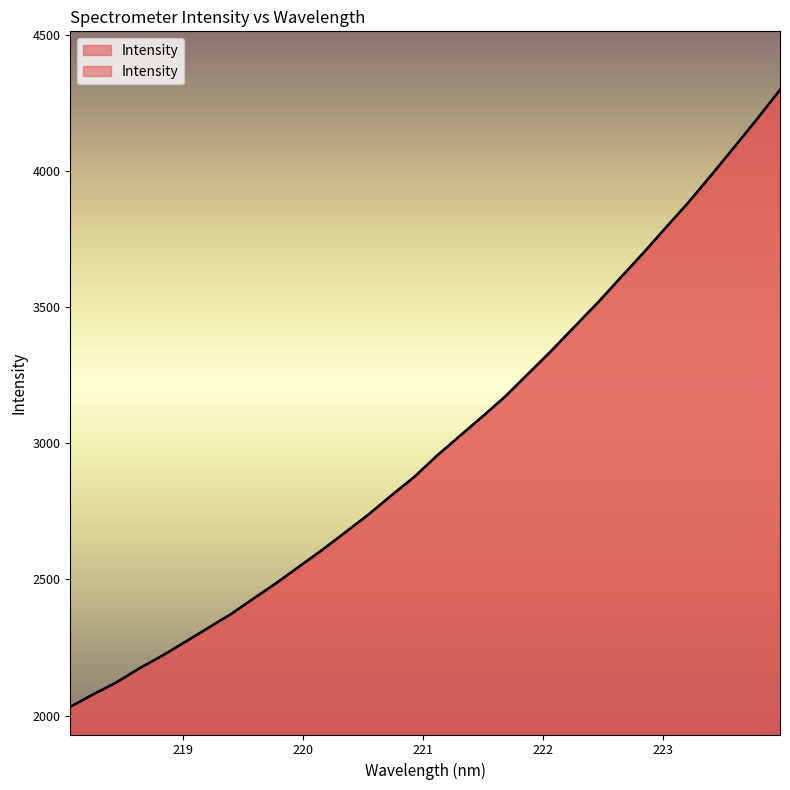

List the labels in order of value, smallest first.

218.0596, 218.2508, 218.442, 218.6332, 218.8244, 219.0156, 219.2067, 219.3979, 219.589, 219.7801, 219.9712, 220.1623, 220.3533, 220.5444, 220.7354, 220.9264, 221.1174, 221.3083, 221.4993, 221.6902, 221.8812, 222.0721, 222.263, 222.4538, 222.6447, 222.8355, 223.0264, 223.2172, 223.408, 223.5987, 223.7895, 223.9802